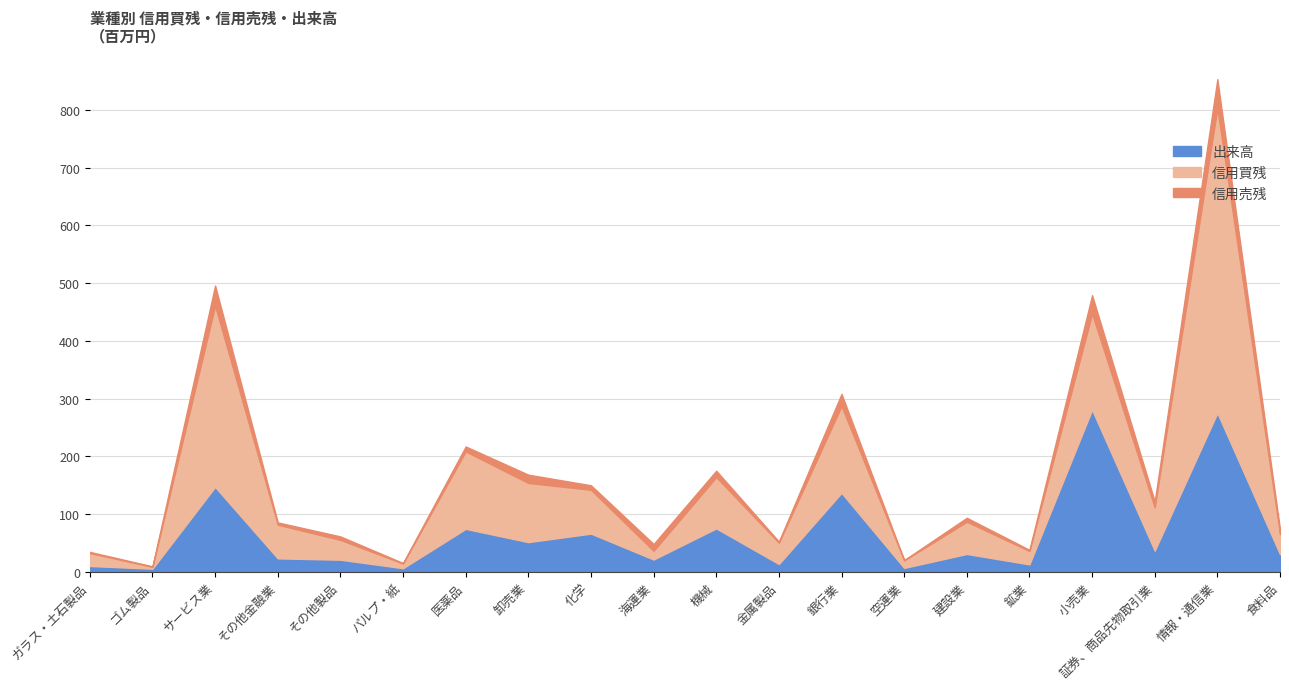

What is the difference between the maximum and minimum values in the 信用売残 series?

49511100